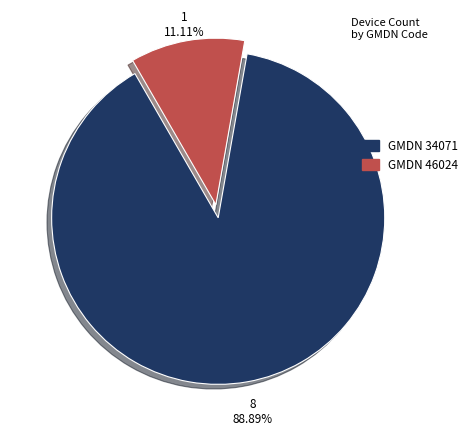

Does any single category account for the majority?

Yes